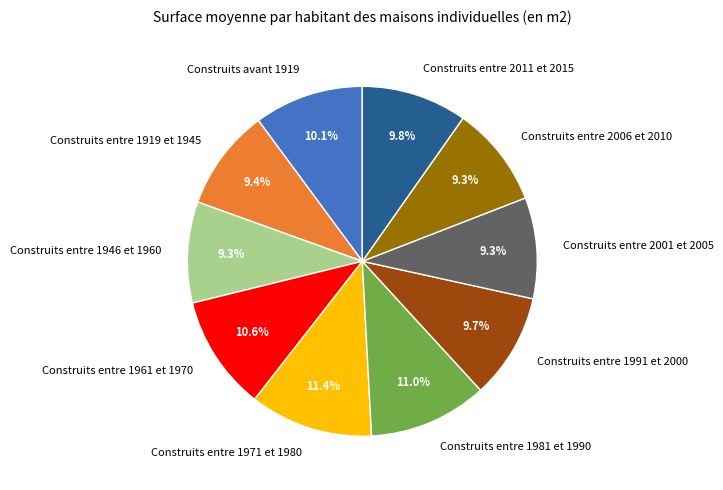

Approximately how many times larger is the value at Construits entre 1919 et 1945 compared to Construits entre 1946 et 1960?

1.0